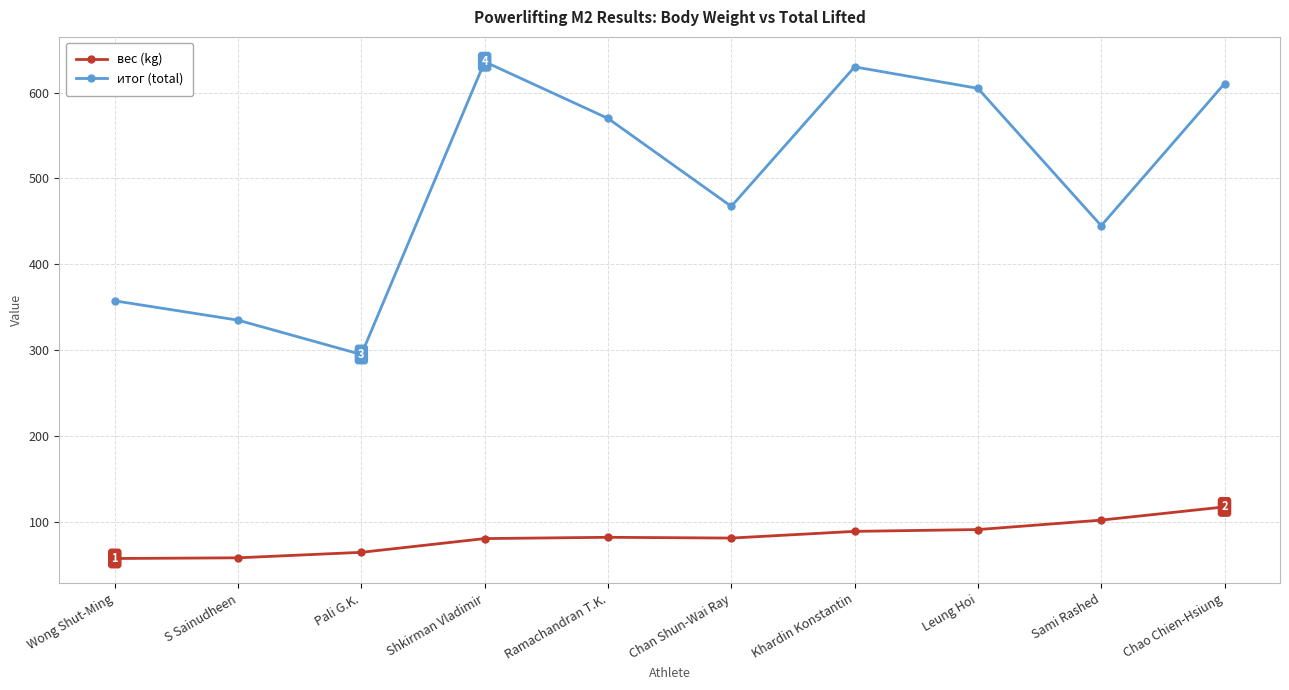

The итог (total) series shows 889.4 at Chao Chien-Hsiung. True or false?

False